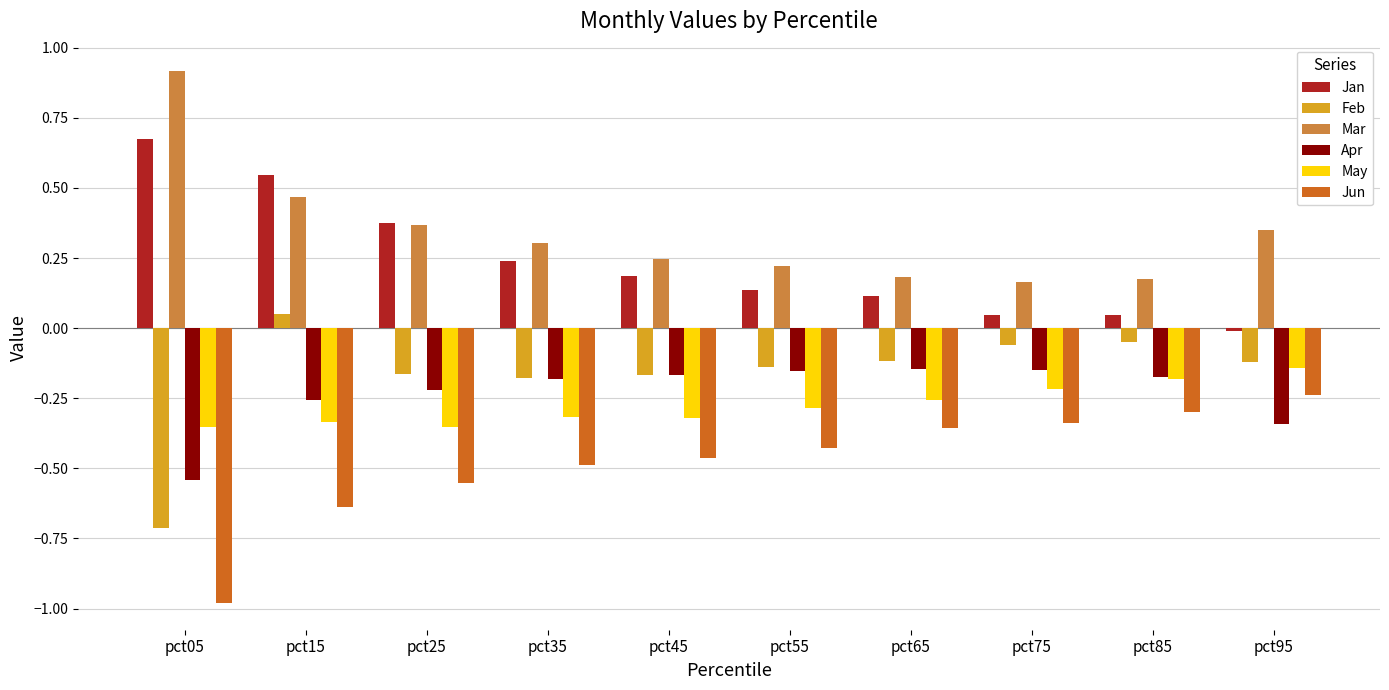

What is the sum of all Feb values?

-1.7